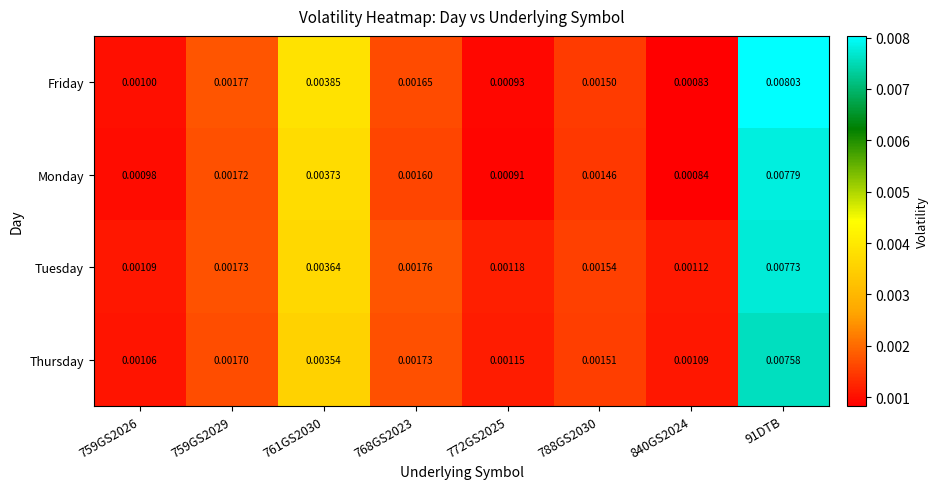

At which category does the chart reach its peak across all series?

91DTB